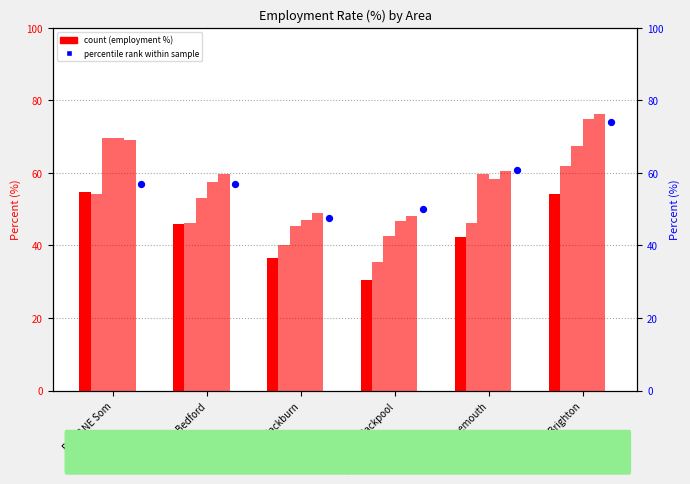

At which category is the sum across all series the highest?

Brighton